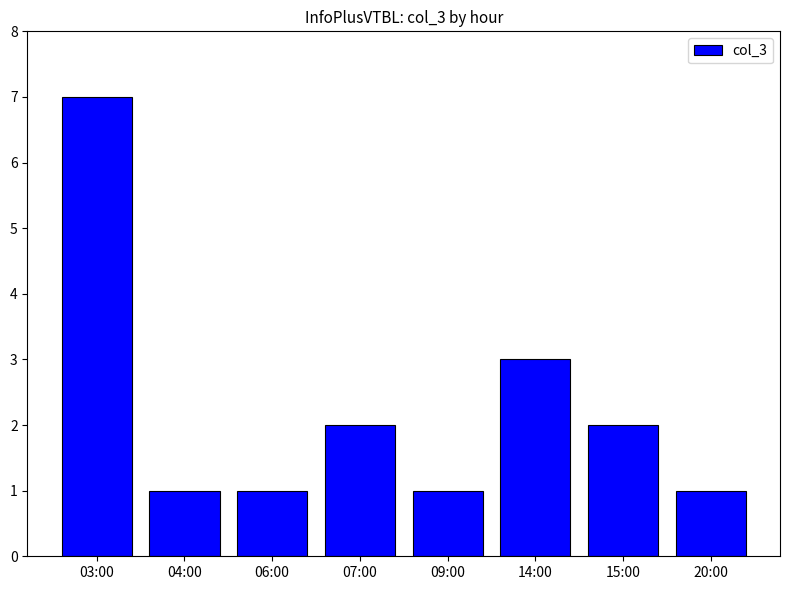

What is the label of the 4th bar from the right?

09:00